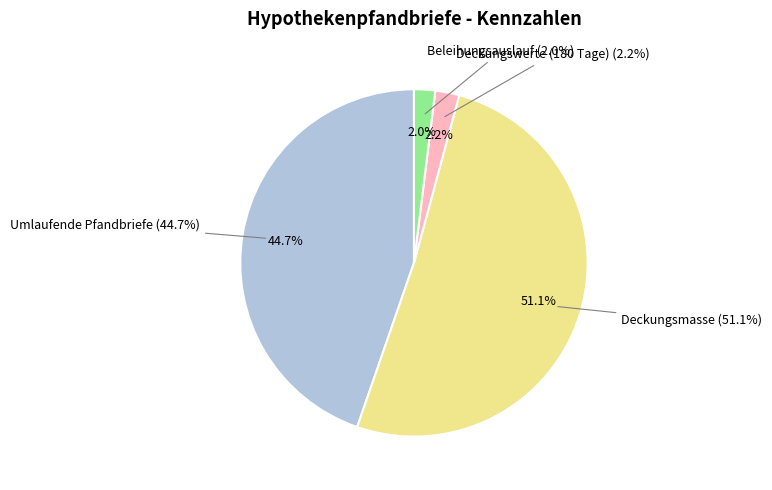

Is it true that Umlaufende Pfandbriefe is 51% of the pie?

False